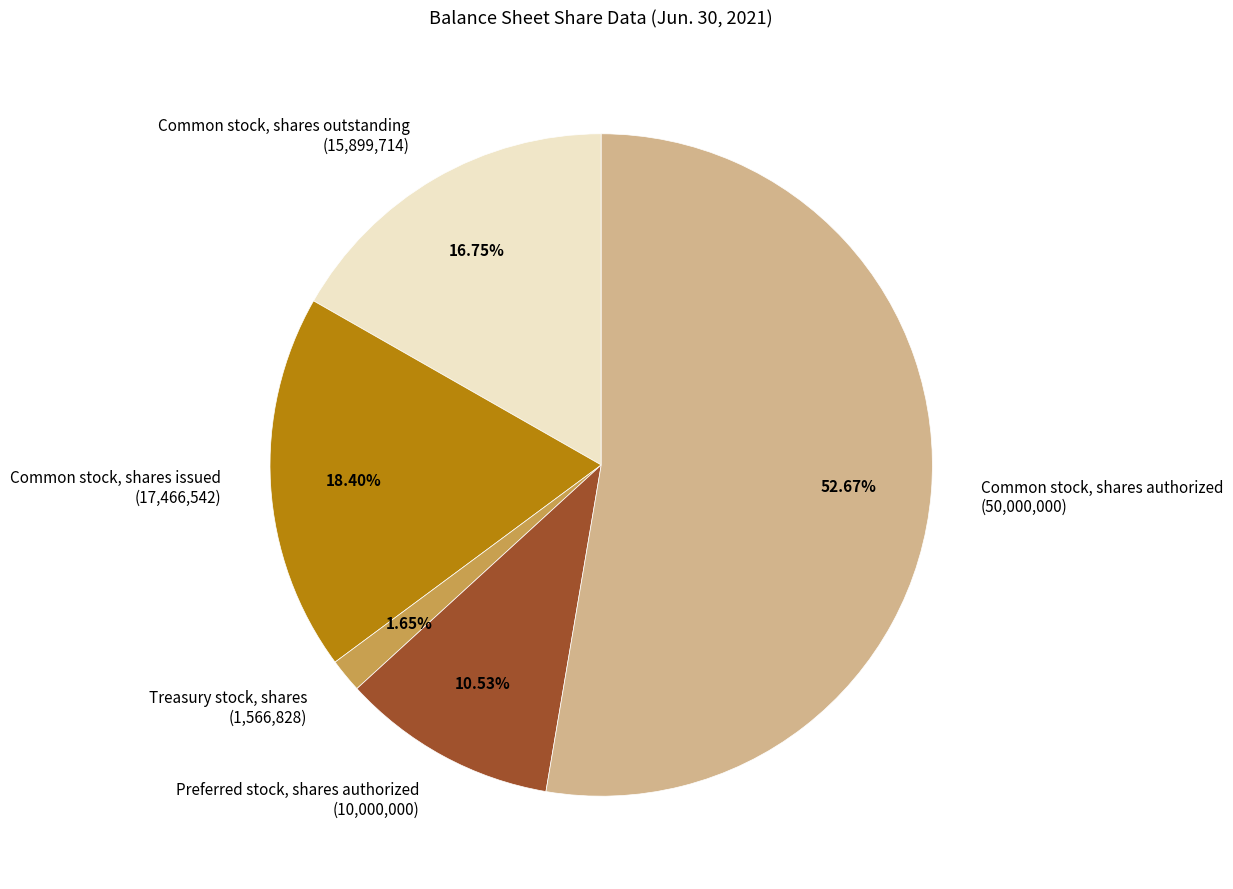

Which category accounts for the majority?

Common stock, shares authorized